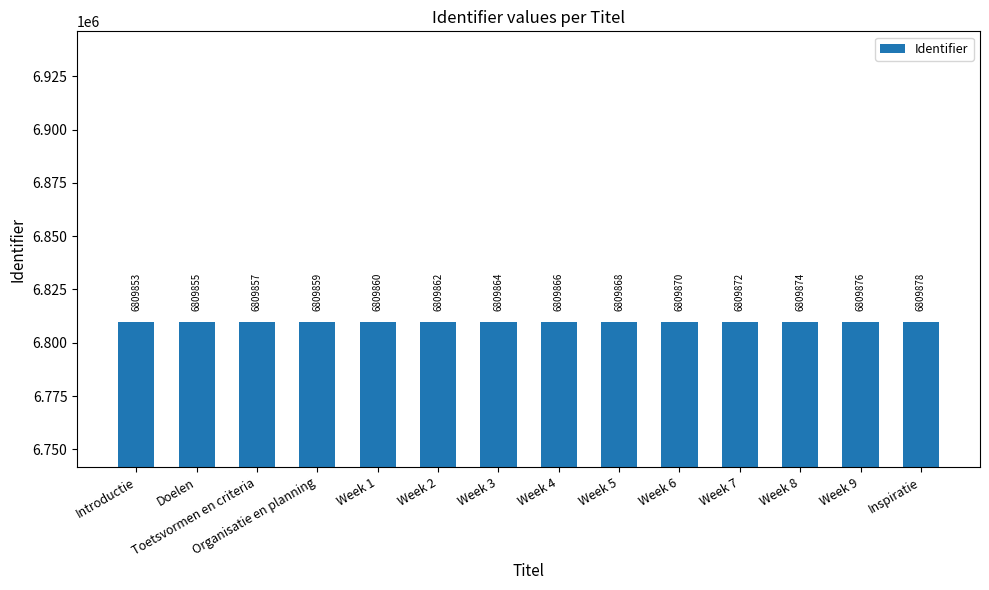

Rank the categories by value from lowest to highest.

Introductie, Doelen, Toetsvormen en criteria, Organisatie en planning, Week 1, Week 2, Week 3, Week 4, Week 5, Week 6, Week 7, Week 8, Week 9, Inspiratie